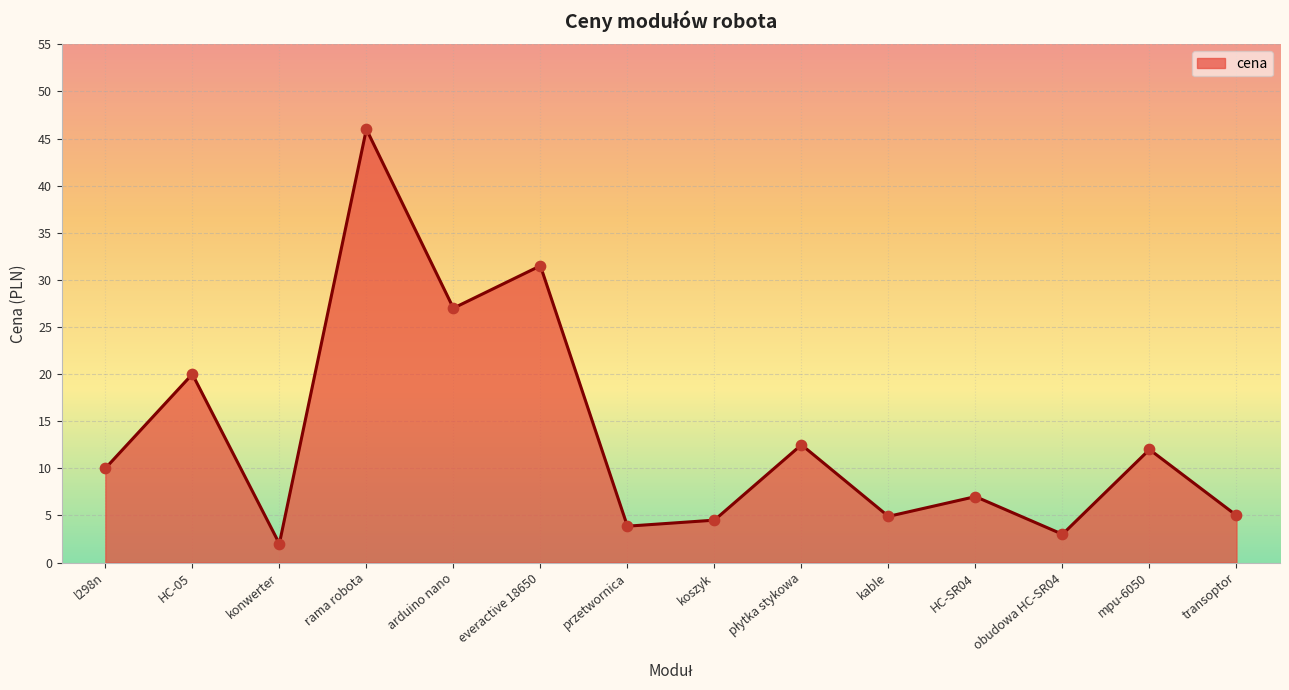

What is the change in value from HC-SR04 to transoptor?

-2.0